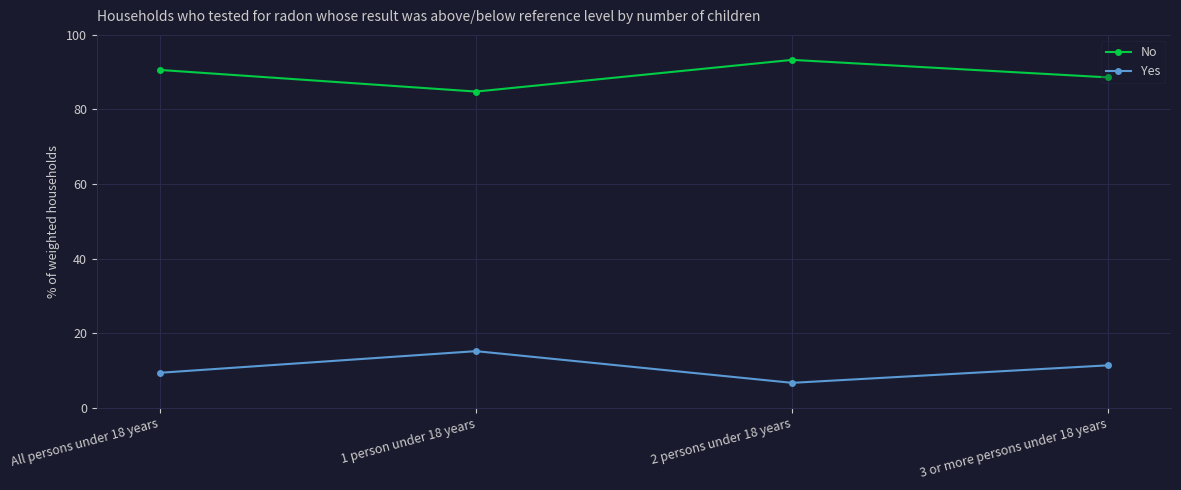

Which series has the largest total across all categories?

No